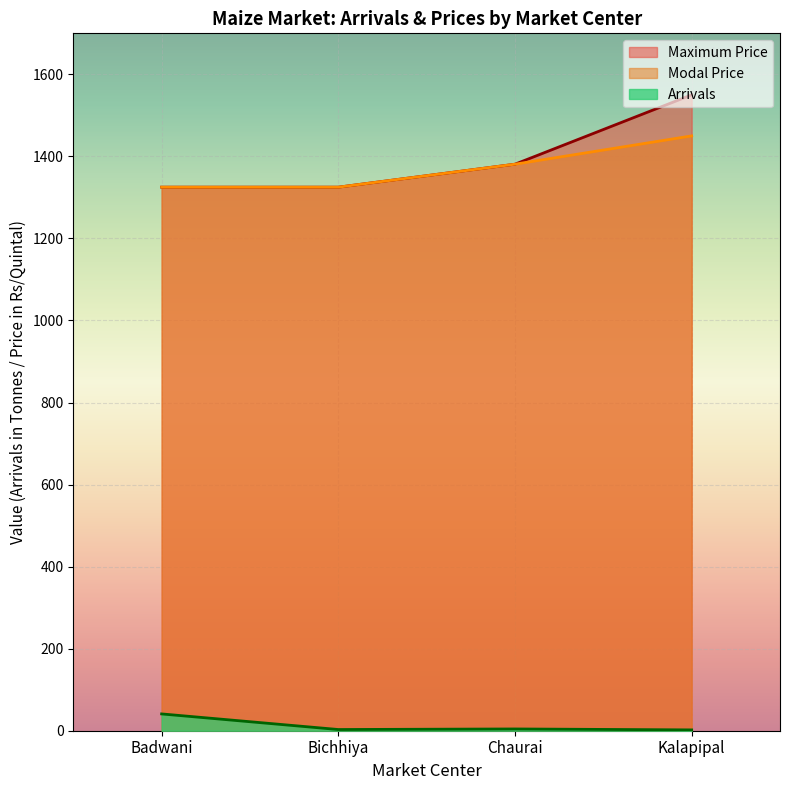

True or false: Arrivals has more than 2 interior local peaks.

False